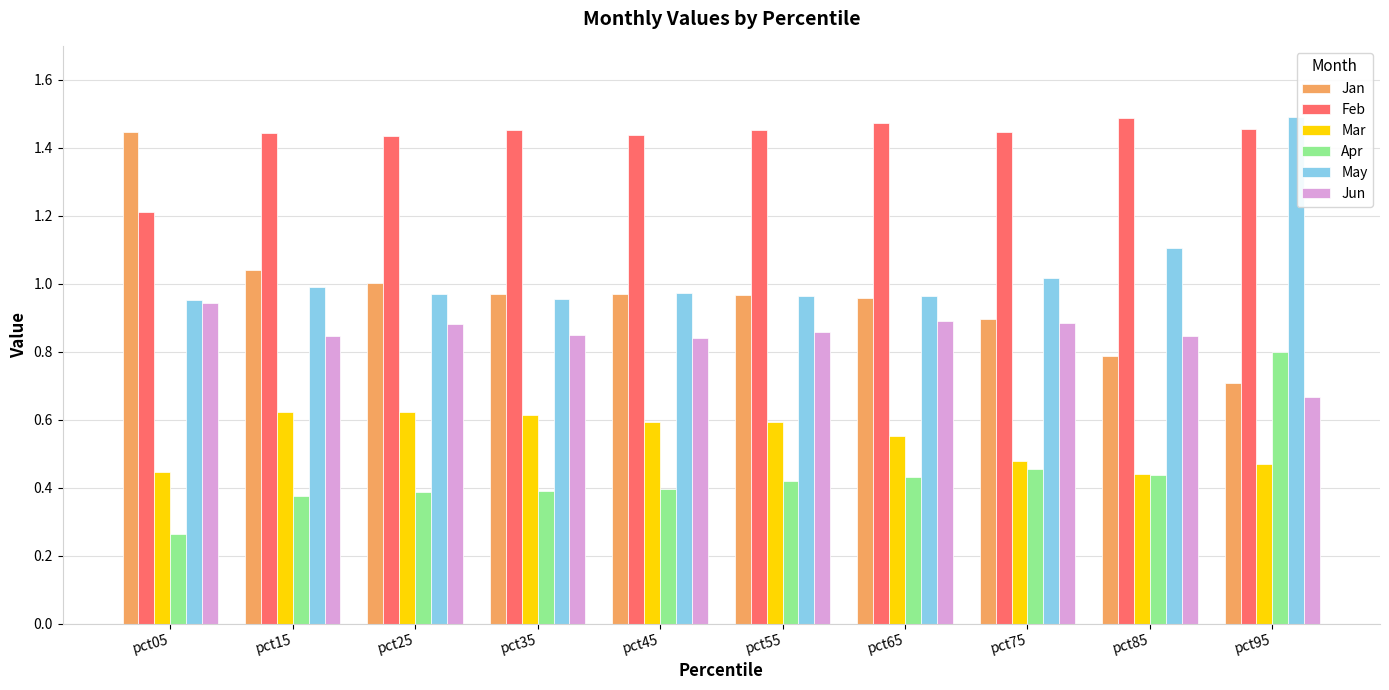

What is the sum of all Feb values?

14.3